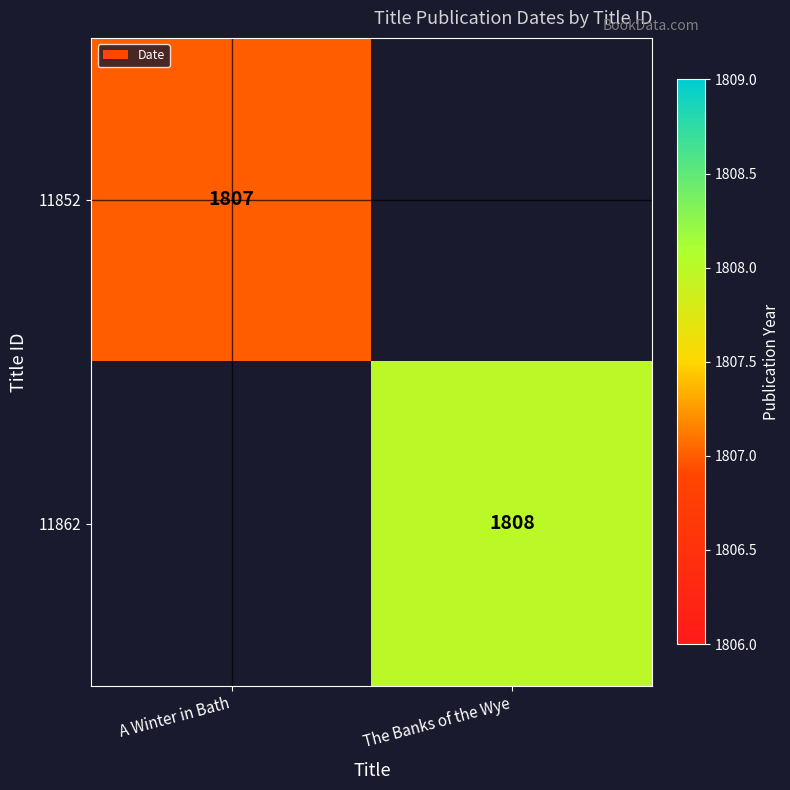

Is the value of 11852 at A Winter in Bath greater than the value of 11862 at The Banks of the Wye?

No